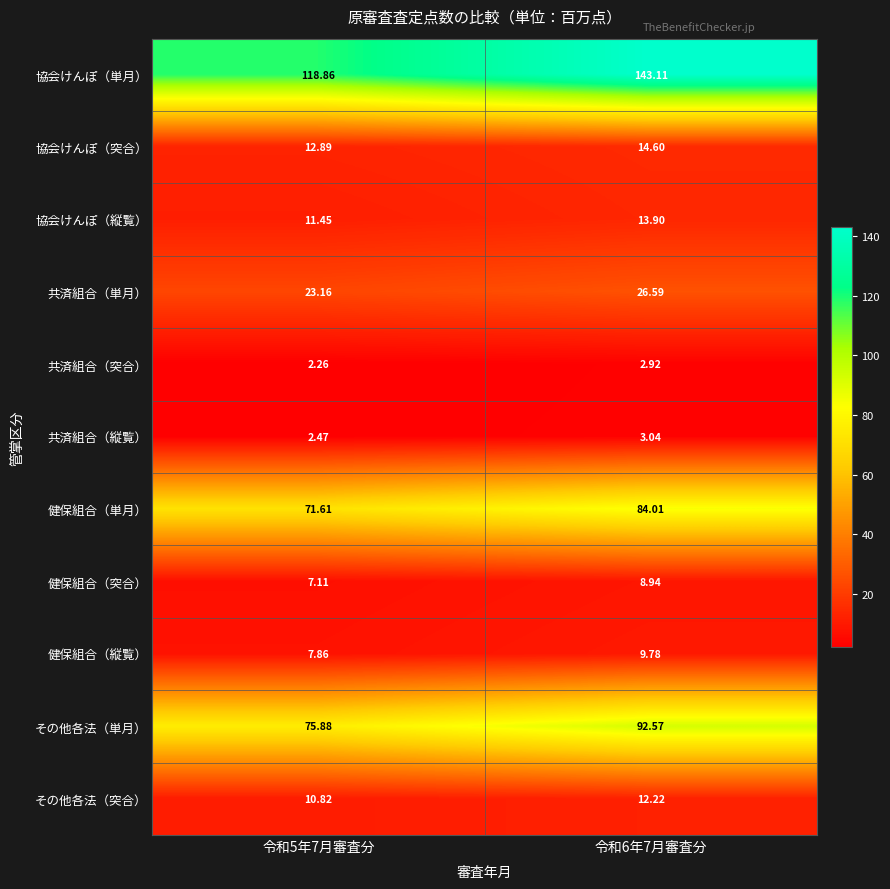

List the series in order of their peak value, highest first.

協会けんぽ（単月）, その他各法（単月）, 健保組合（単月）, 共済組合（単月）, 協会けんぽ（突合）, 協会けんぽ（縦覧）, その他各法（突合）, 健保組合（縦覧）, 健保組合（突合）, 共済組合（縦覧）, 共済組合（突合）